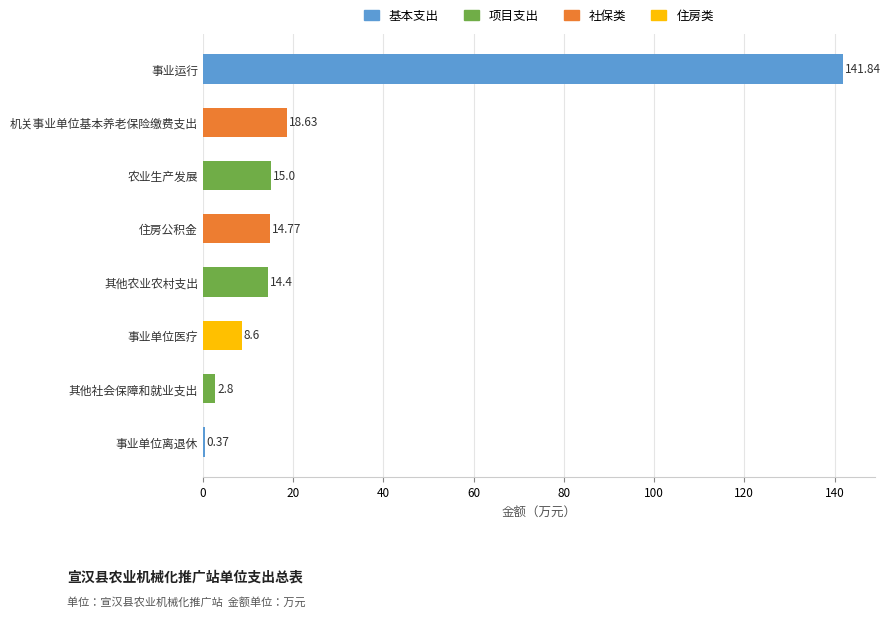

What is the ratio of the value at 事业运行 to the value at 其他农业农村支出?

9.8